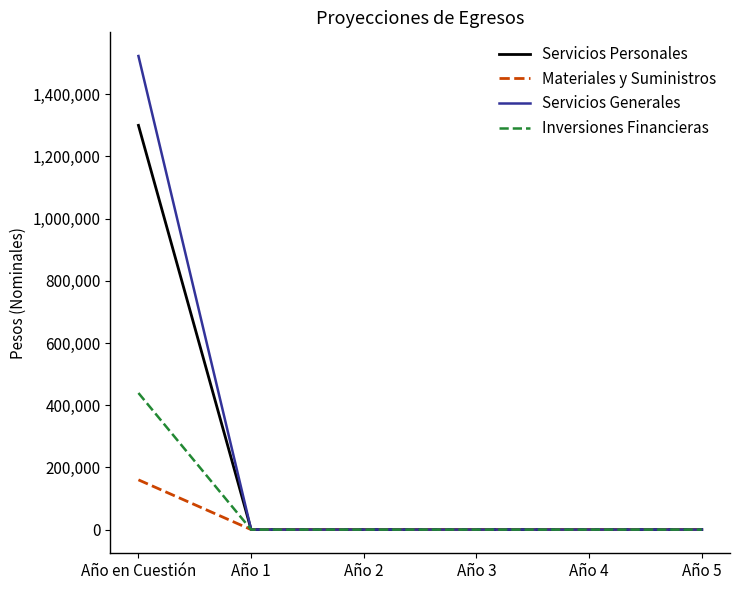

Which series has the widest spread of values?

Servicios Generales